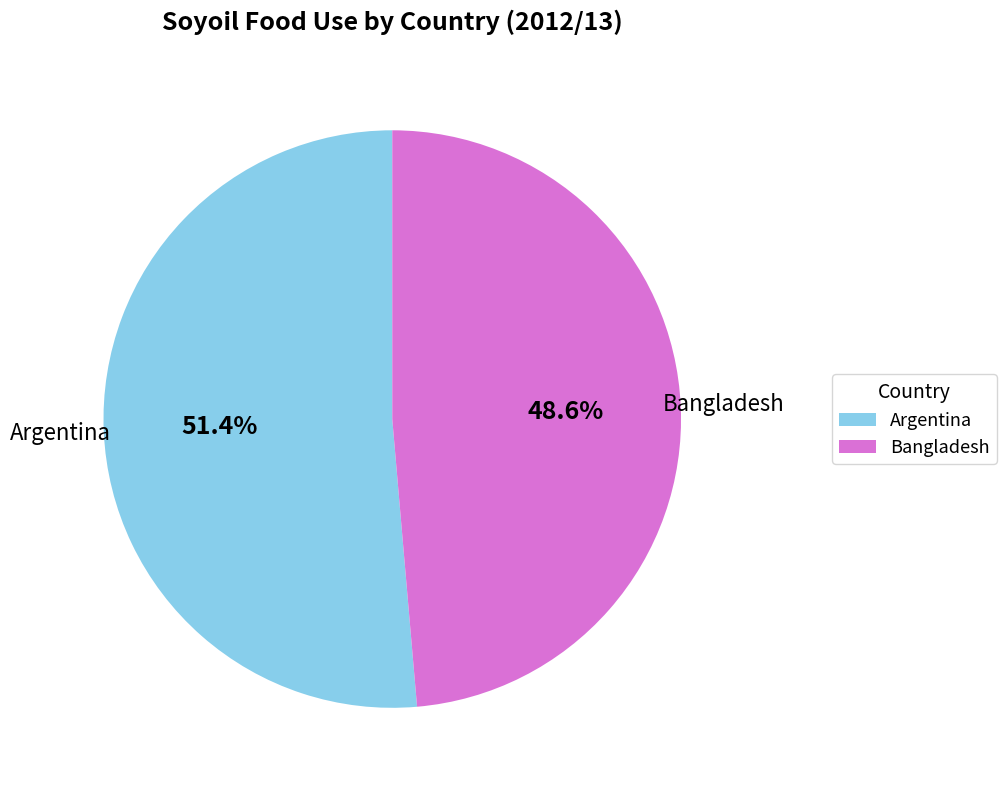

How many segments does this pie chart have?

2